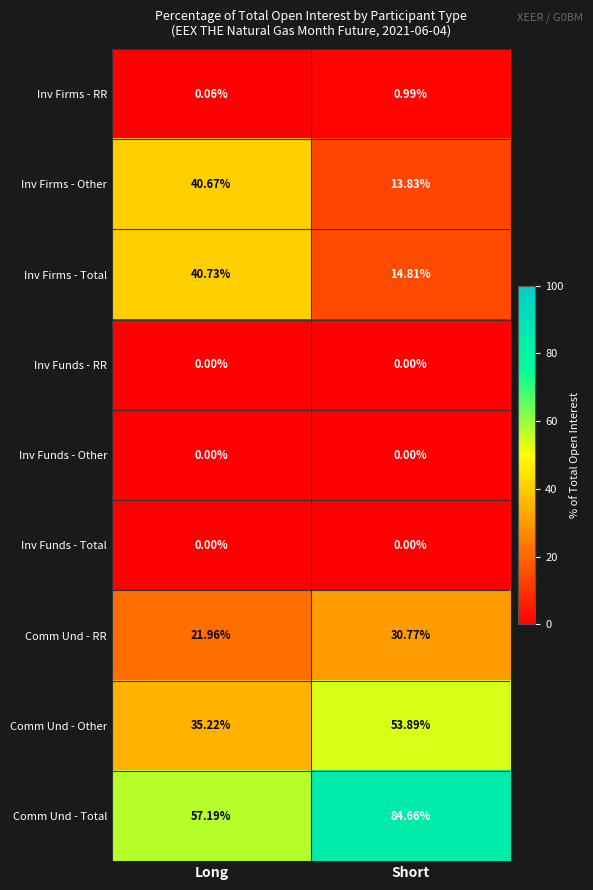

What is the maximum value shown in the chart?

84.7